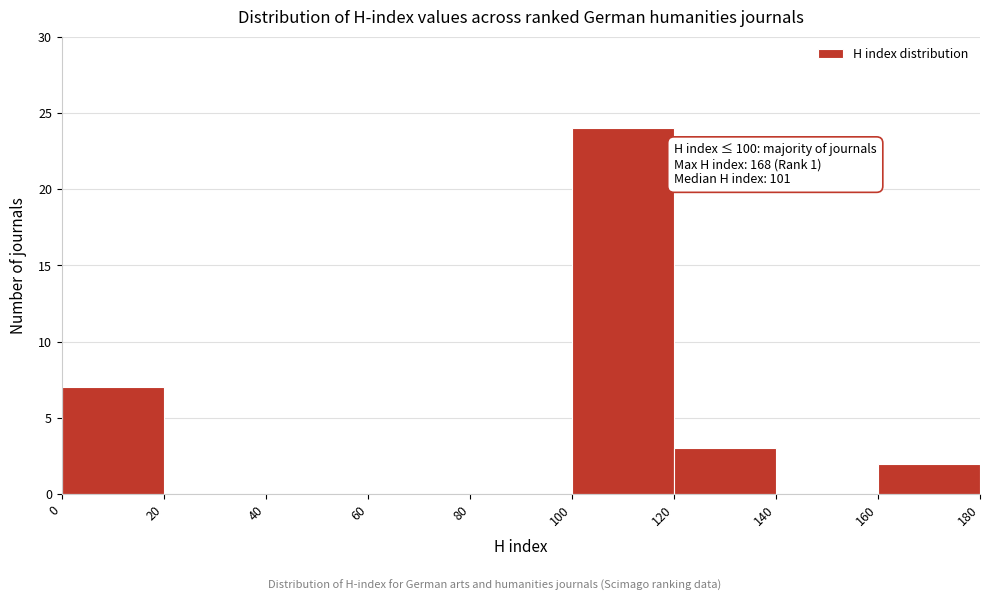

Over which range of the x-axis is the bar tallest?

100 to 120